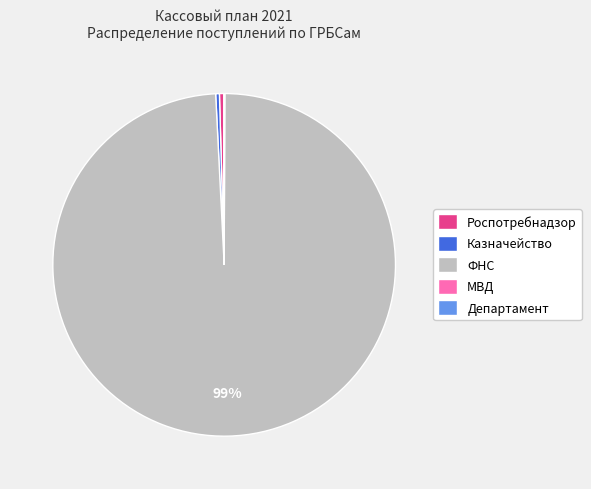

To the nearest percent, what is the average slice percentage?

20%